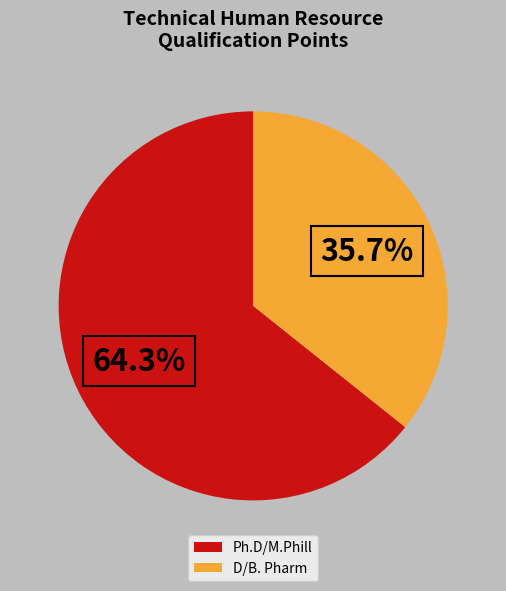

Rank the categories by value from lowest to highest.

D/B. Pharm, Ph.D/M.Phill